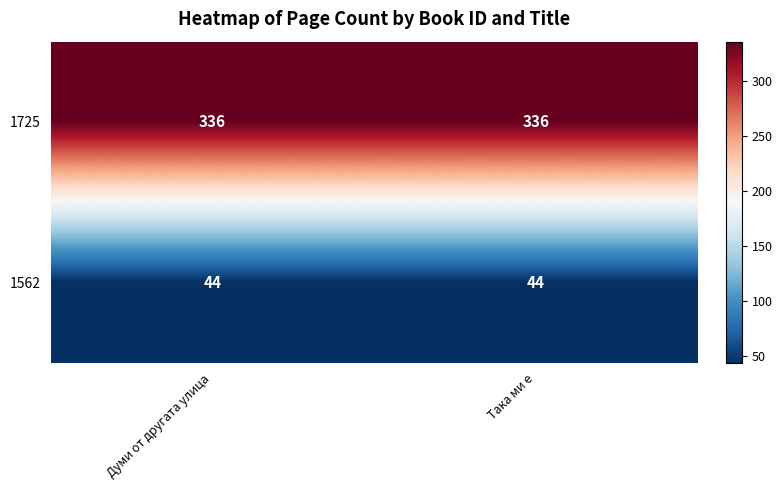

The 1562 series shows 44 at Така ми е. True or false?

True